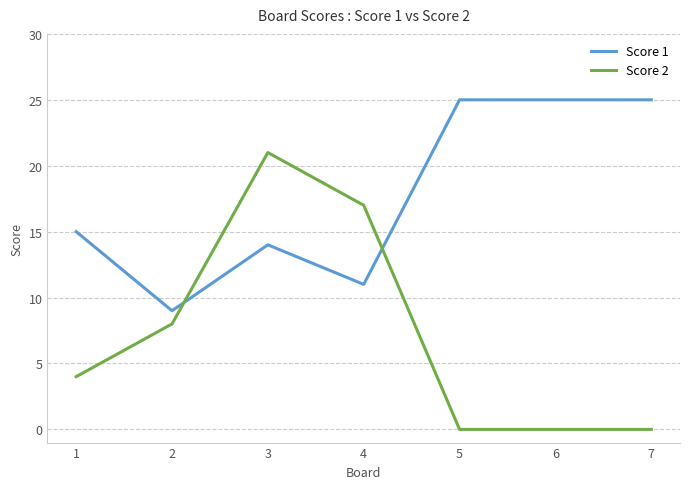

After their last crossing, which series has the higher values: Score 2 or Score 1?

Score 1